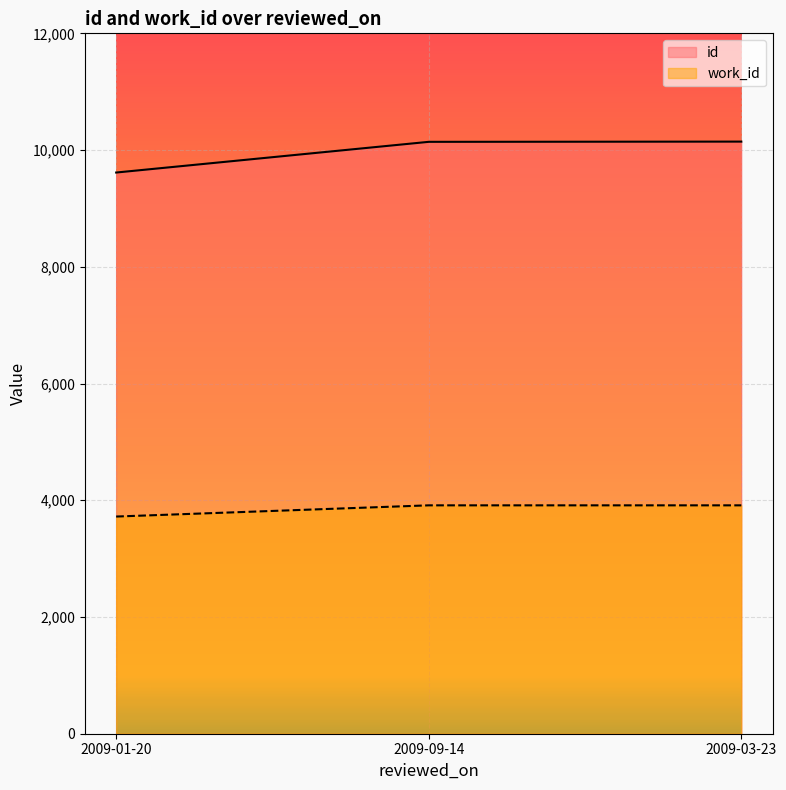

What is the label of the 3rd point from the right?

2009-01-20